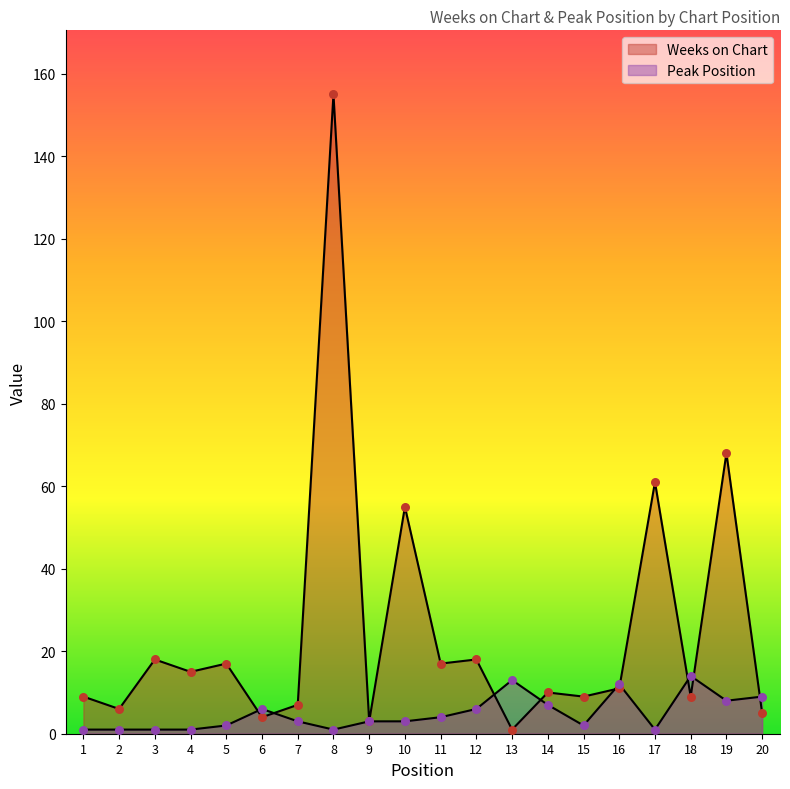

What are all the series names shown in the legend?

Weeks on Chart, Peak Position